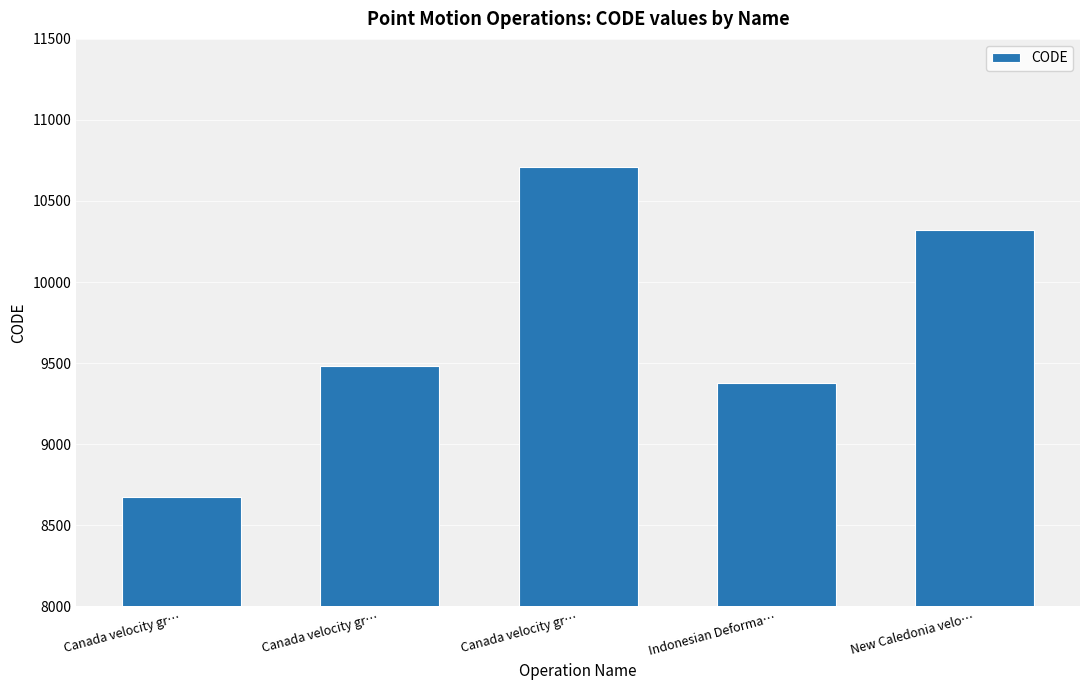

Count the number of data series in this chart.

1